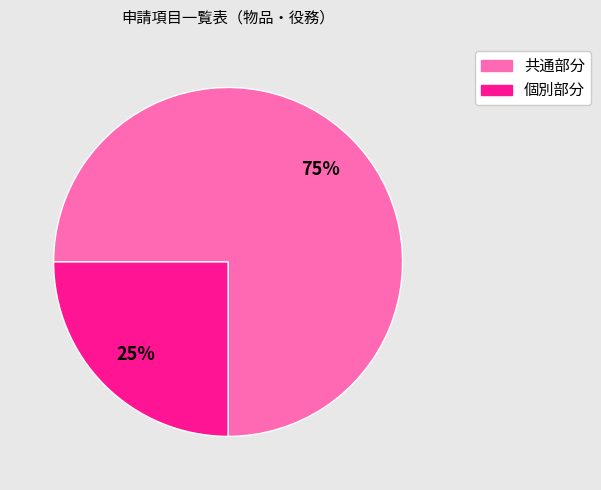

To the nearest percent, what portion does 共通部分 represent?

75%